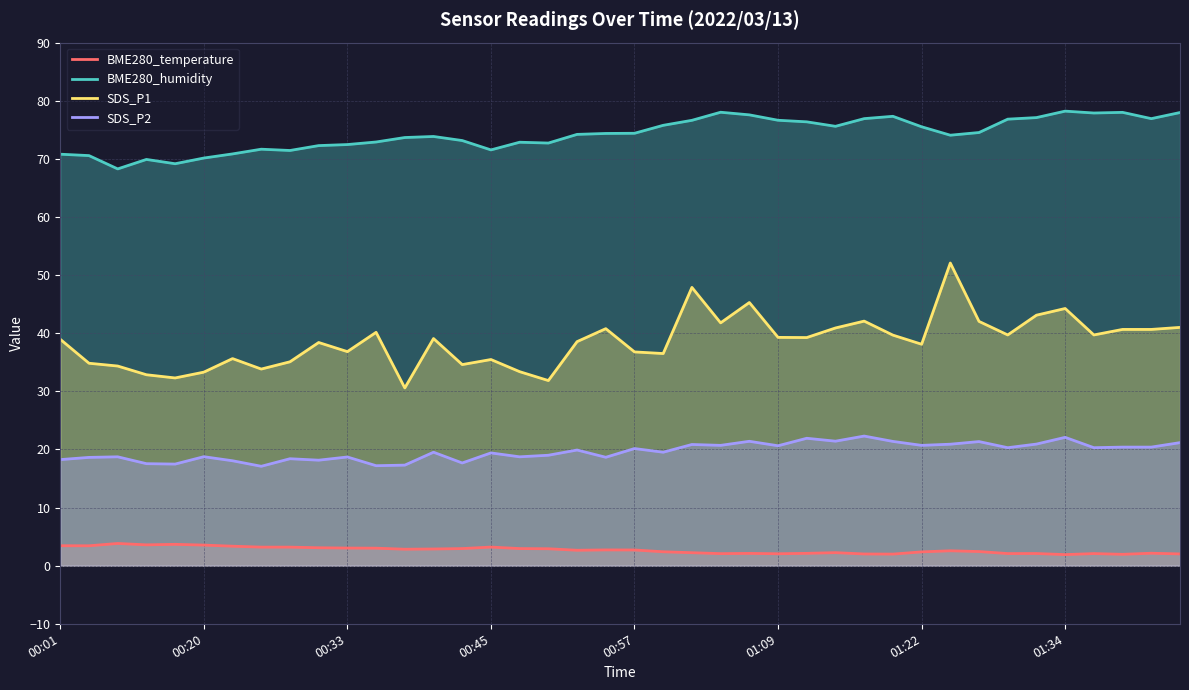

True or false: BME280_humidity has more than 2 points higher than both neighbors.

True